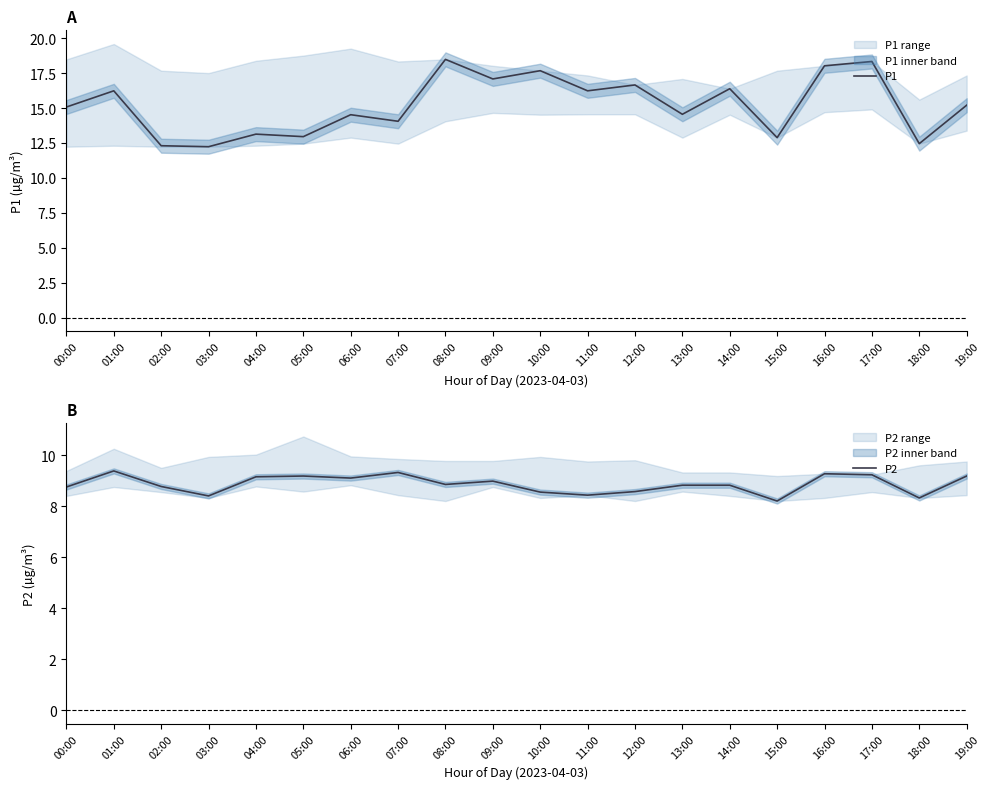

What is the spread (max minus min) of values at 19:00?

6.0